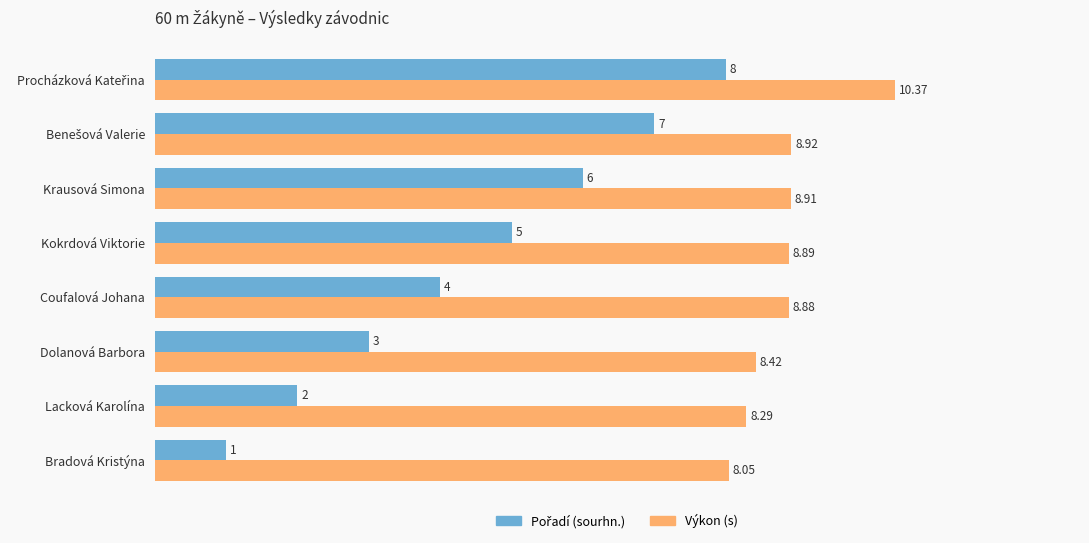

At which category does the chart reach its minimum across all series?

Bradová Kristýna